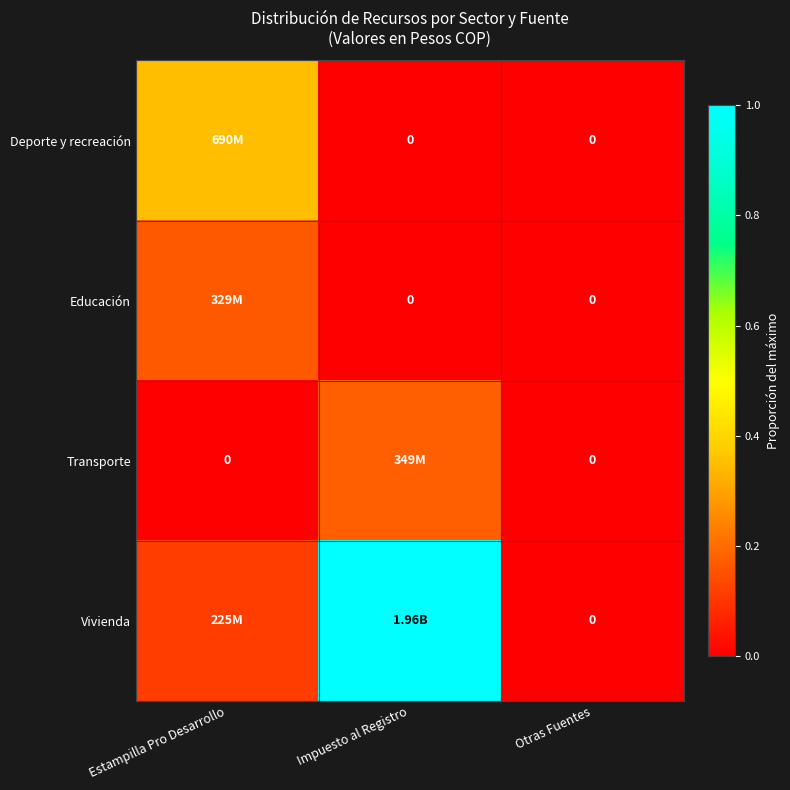

How many values in the Transporte series exceed 0?

1